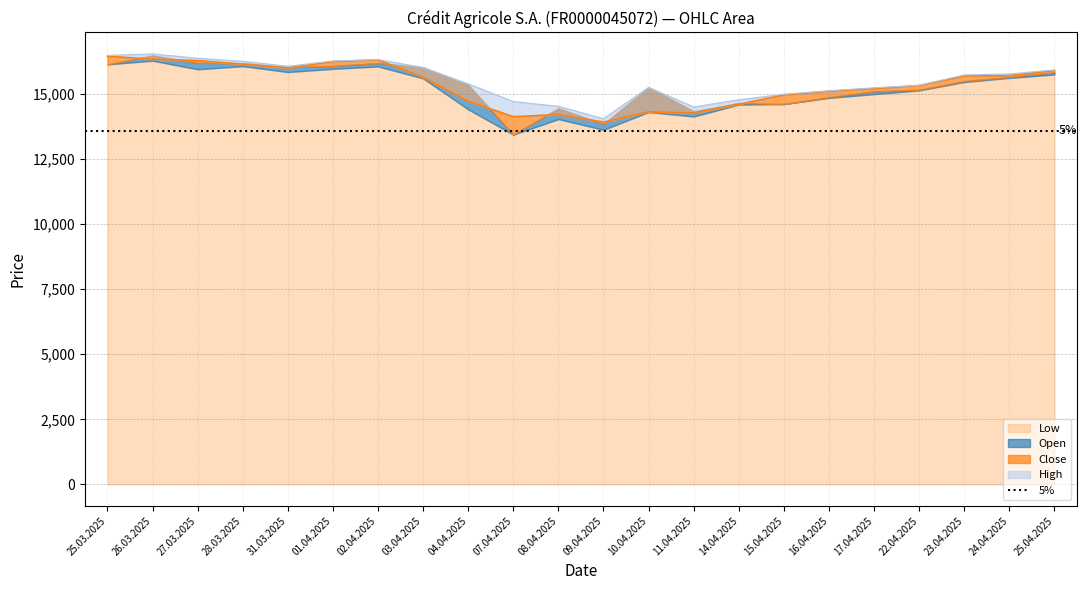

Reading left to right, extract all data points from this chart.

High: 16484	16540	16374	16256	16066	16269	16321	16022	15390	14711	14526	14052	15255	14503	14780	14991	15124	15239	15335	15732	15773	15926
Low: 16452	16338	16285	16146	16004	16245	16315	15641	14723	14128	14212	13923	14315	14269	14603	14967	15105	15210	15325	15695	15703	15902